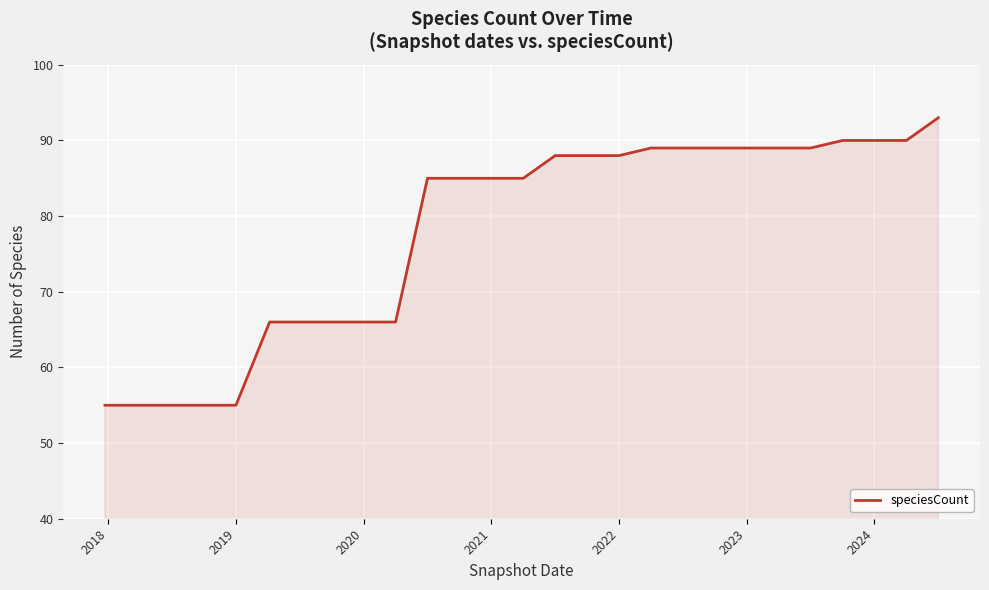

What is the minimum value shown in the chart?

55